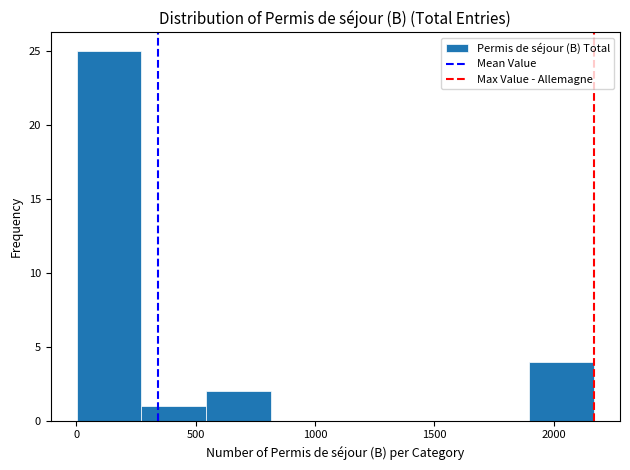

Reading left to right, transcribe this chart: for each bar, give the range it covers on the x-axis and its height. Neither the bar edges nor the heights are printed on the chart, so give them approximately, as read against the axes.

0 to 250: 25
250 to 550: 1
550 to 800: 2
800 to 1100: 0
1100 to 1350: 0
1350 to 1650: 0
1650 to 1900: 0
1900 to 2150: 4